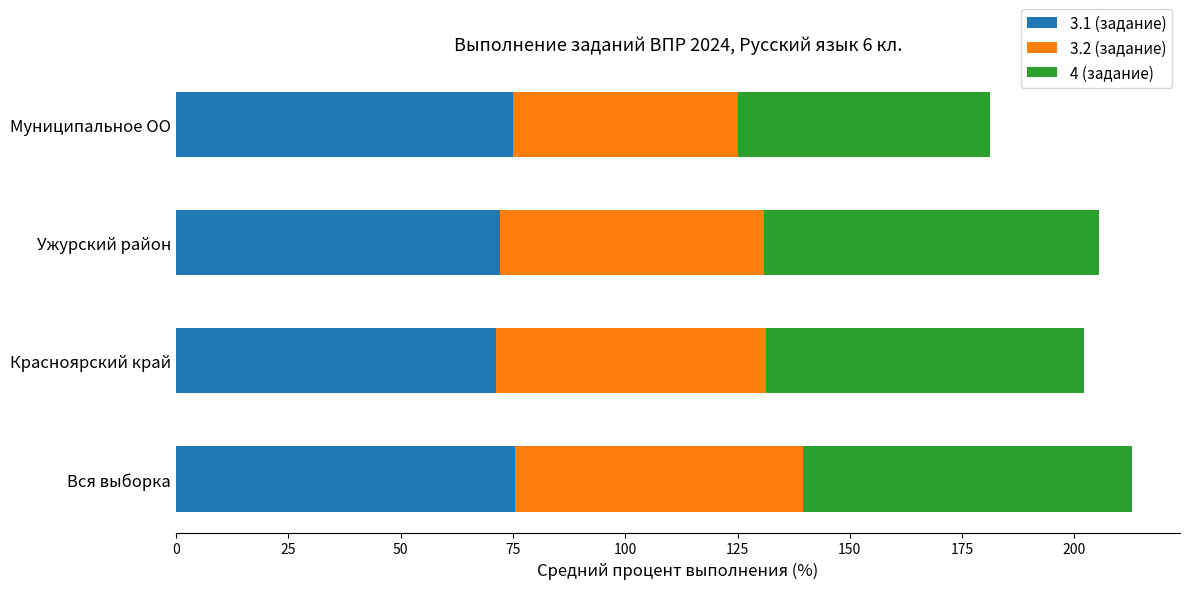

Read the 3.1 (задание) value at Вся выборка.

75.6